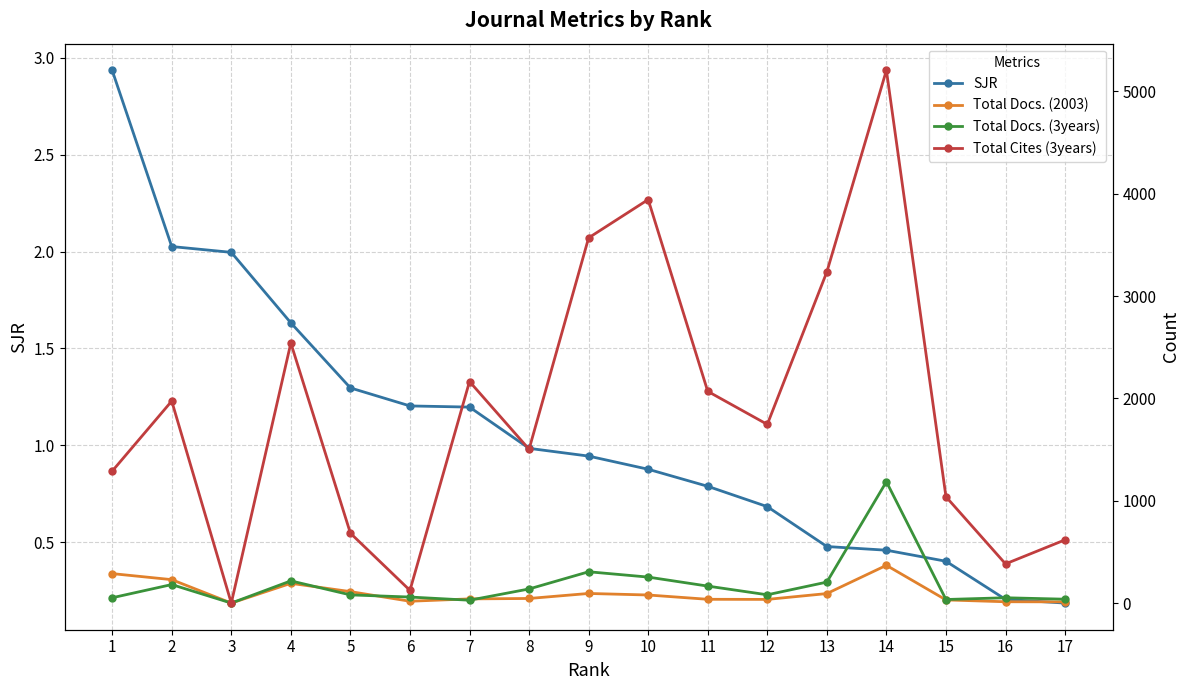

What is the value of the SJR point at the 7th from the left?

1.2